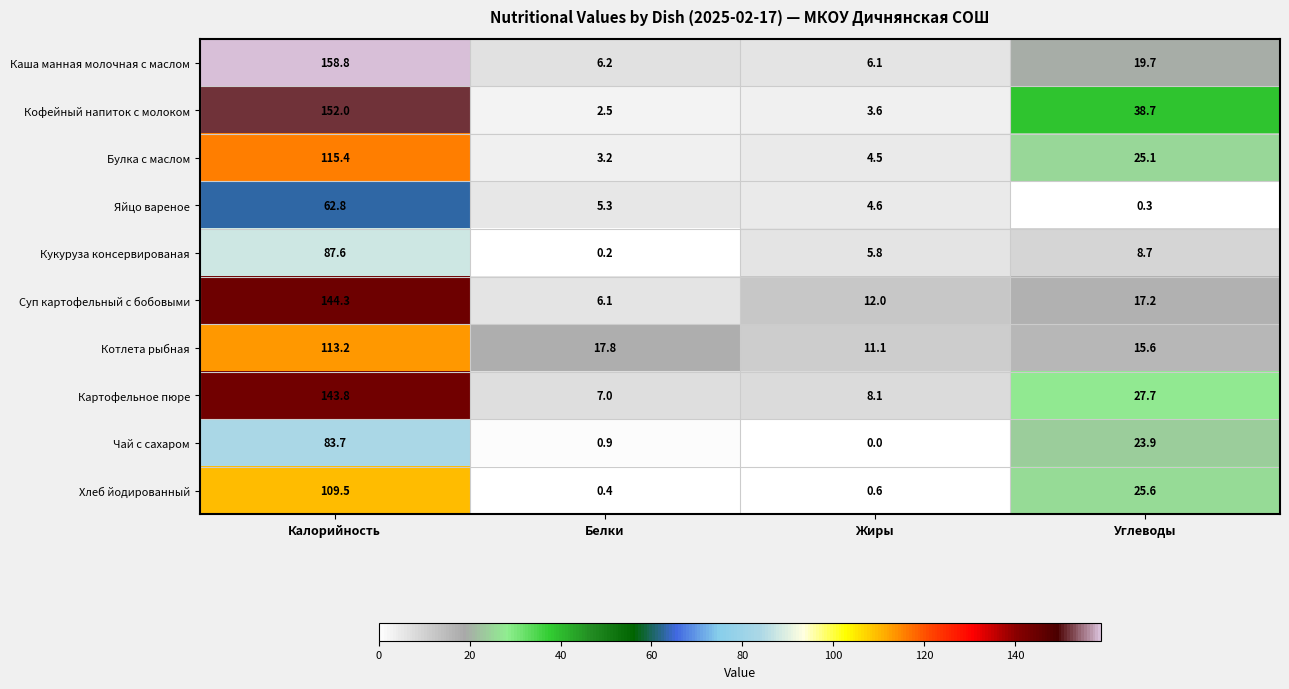

Which series changed the most between Жиры and Углеводы?

Кофейный напиток с молоком